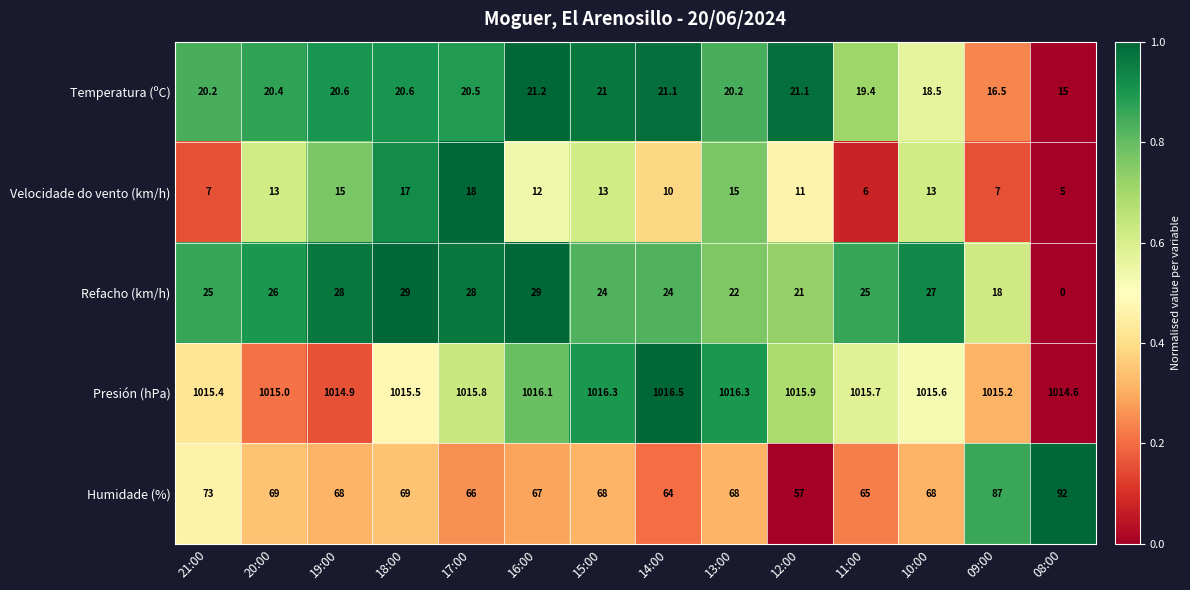

Rank the series at 12:00 from lowest to highest value.

Velocidade do vento (km/h), Refacho (km/h), Temperatura (ºC), Humidade (%), Presión (hPa)